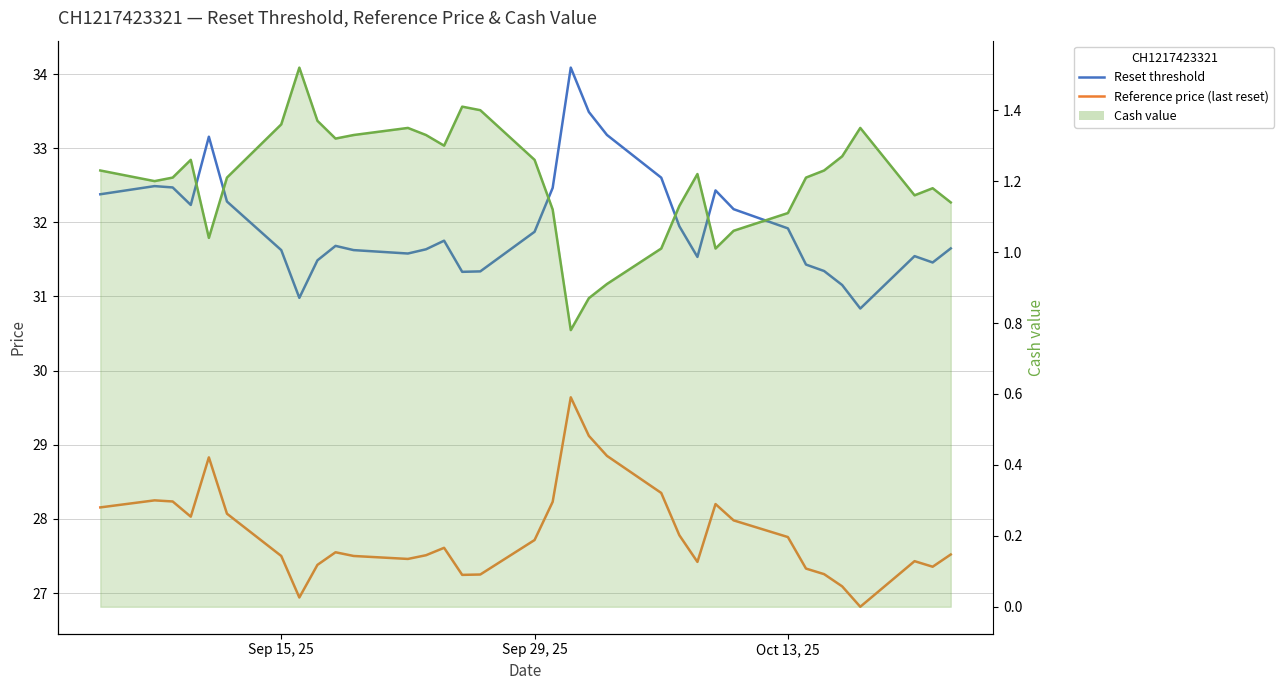

True or false: Reset threshold and Cash value (line) cross at least once.

False